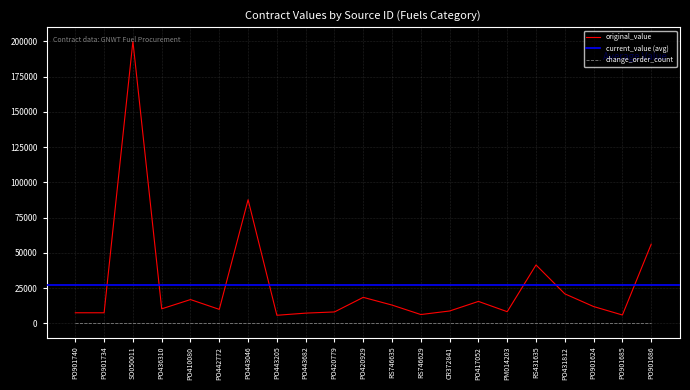

What is the lowest value of the original_value series?

5820.0